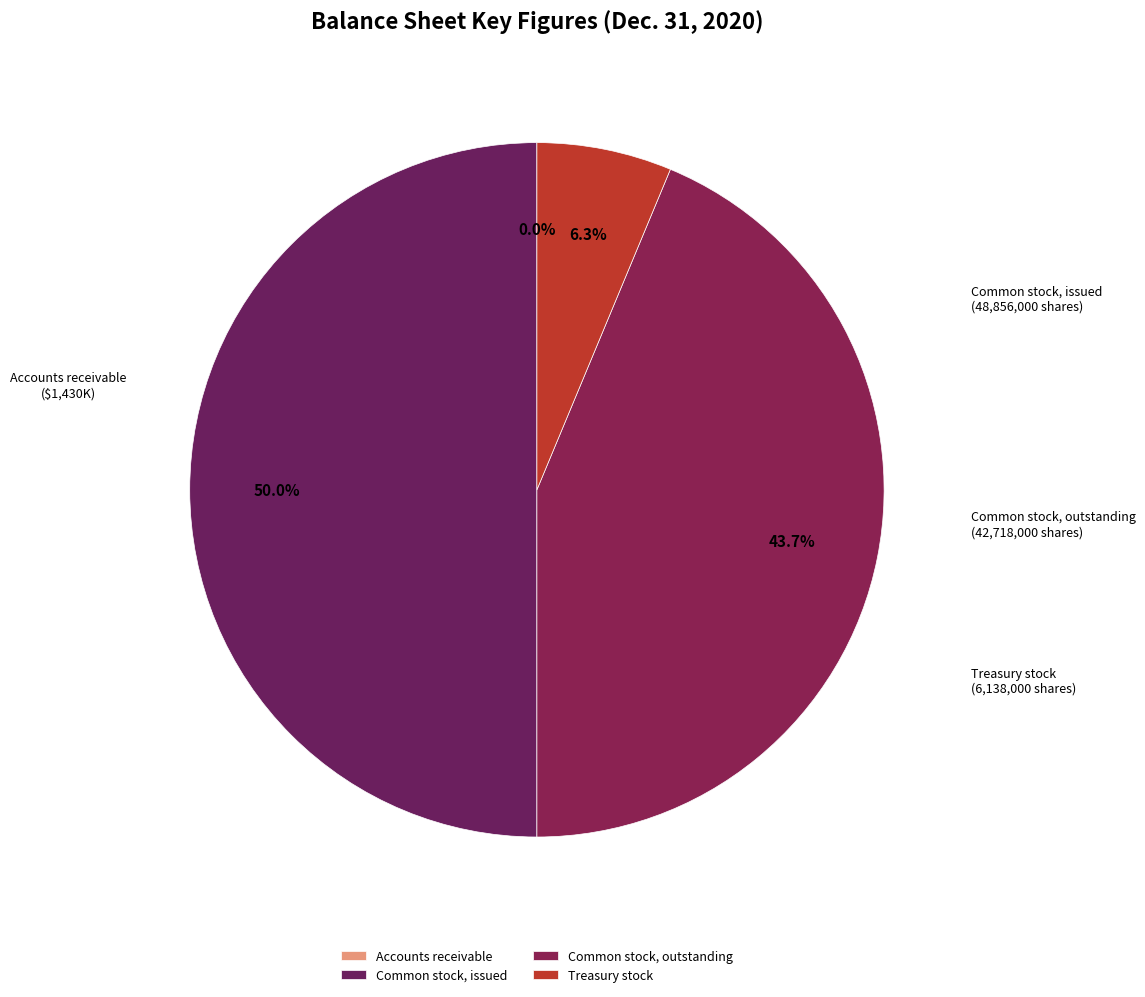

What percentage do Treasury stock and Common stock, outstanding together represent?

50.0%